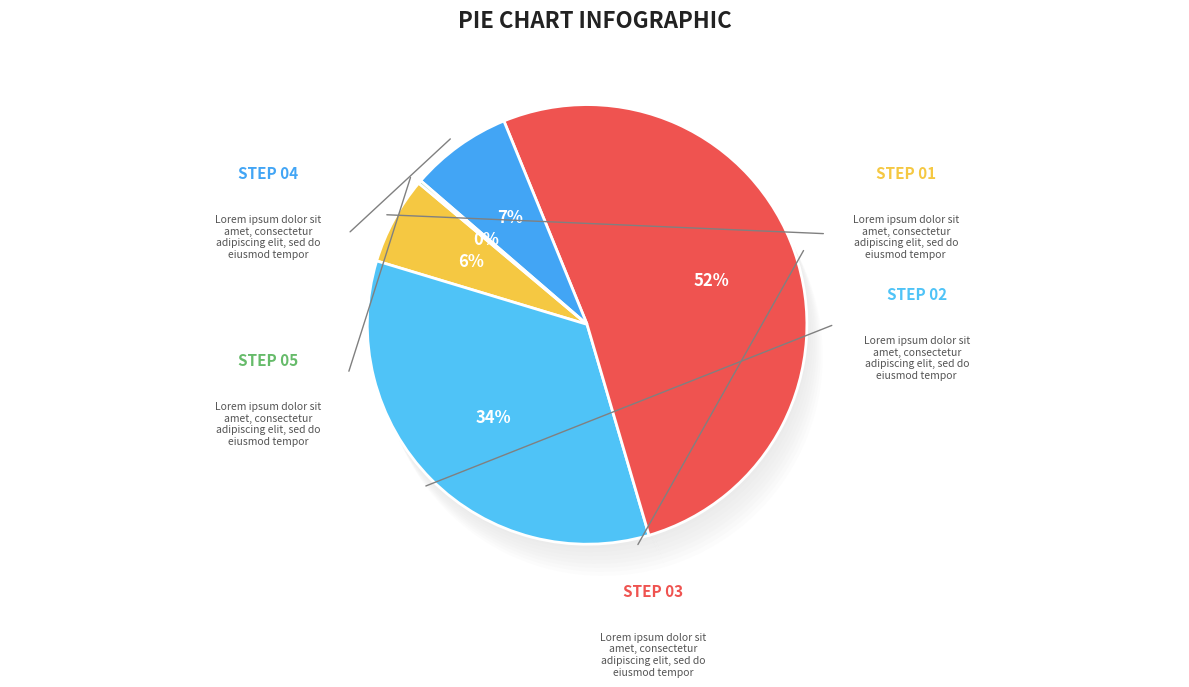

What is the largest slice in the pie chart?

ADJUDICACION DIRECTA (SE-87/2014)